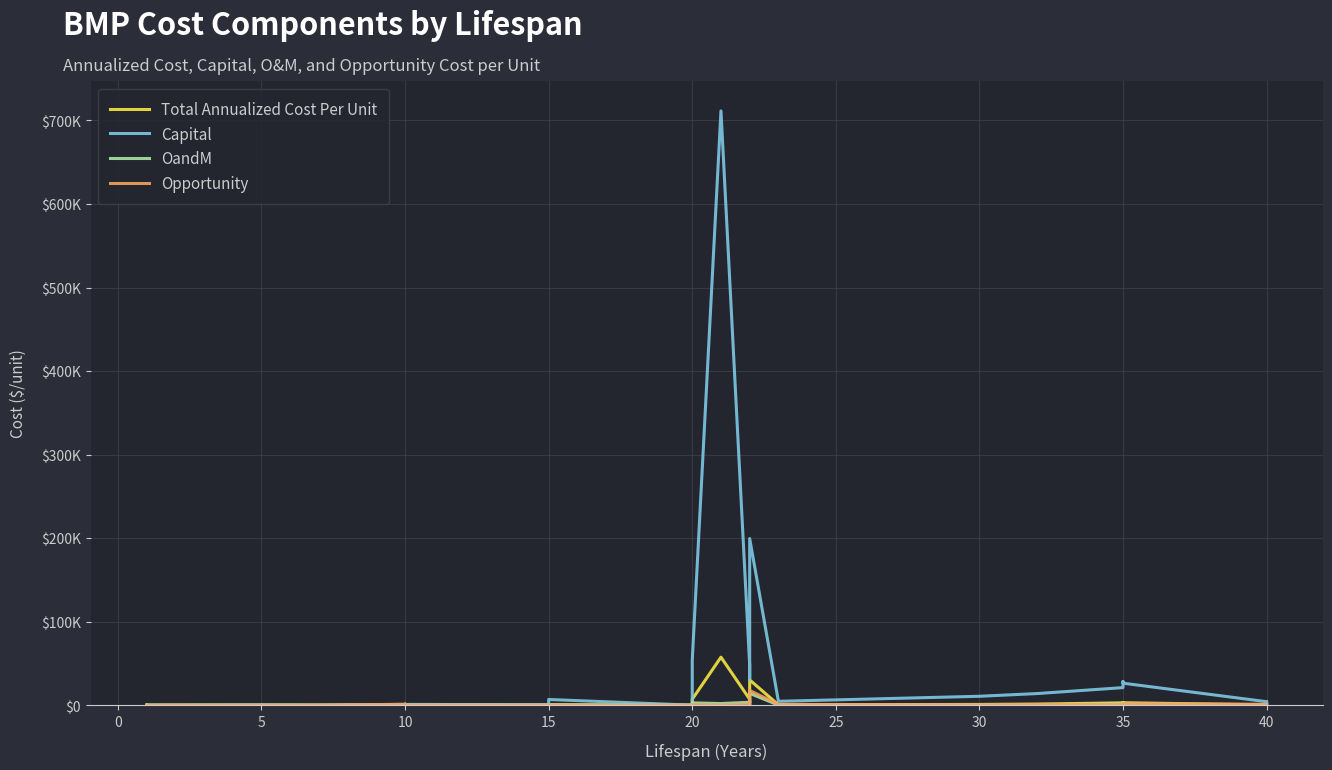

Between 10 and 35, which series saw the biggest shift?

Capital